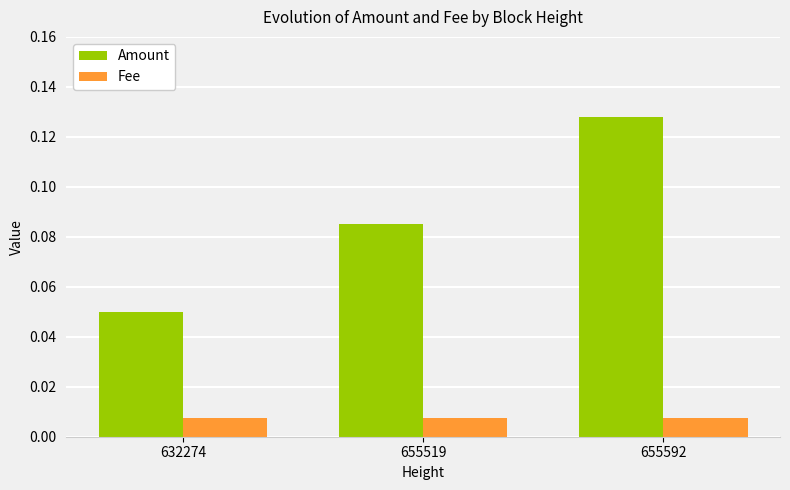

Which series has the largest total across all categories?

Amount